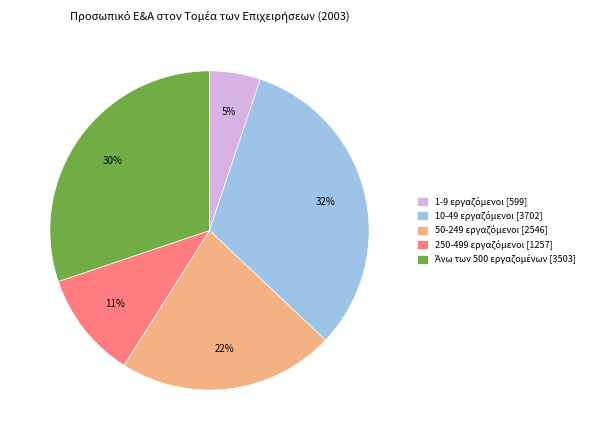

Is there a majority slice in this chart?

No